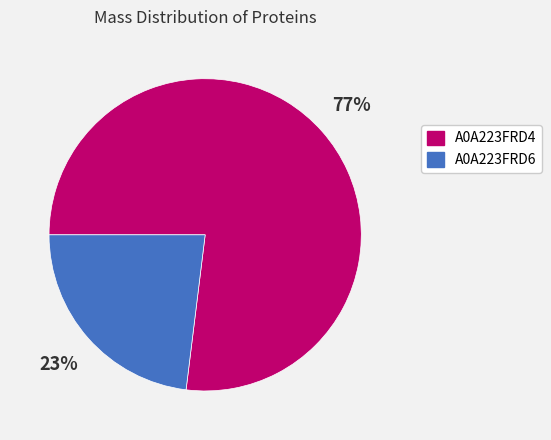

True or false: A0A223FRD6 accounts for 33% of the total.

False